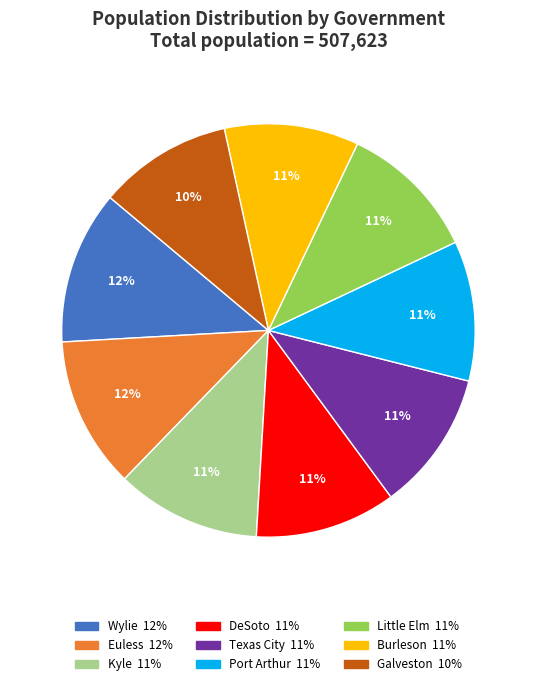

Count the number of slices in the pie.

9